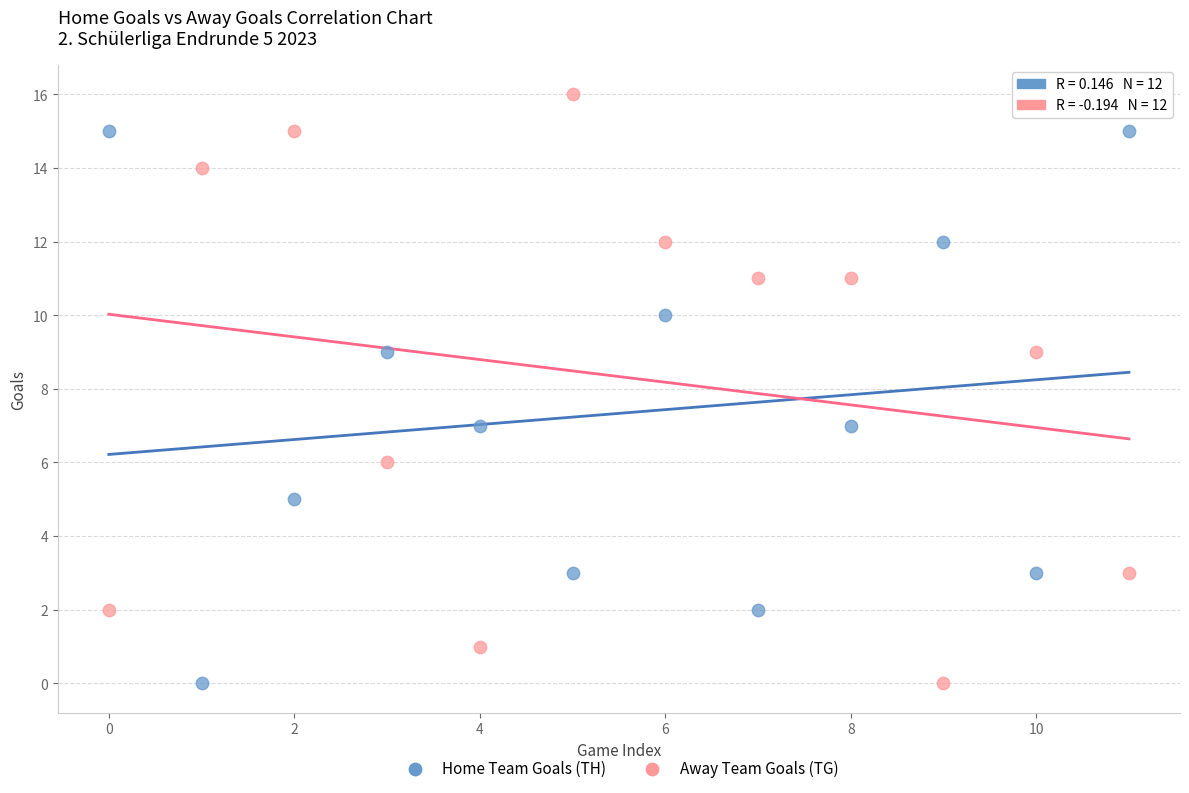

Across all data points, what is the range of Y values (max minus min)?

16